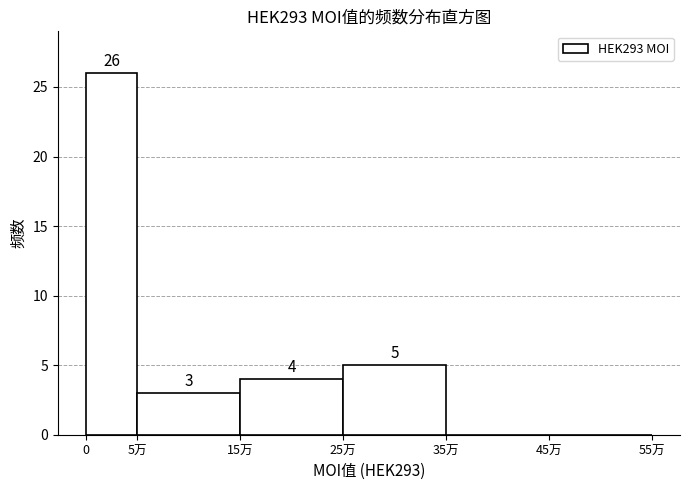

Reading left to right, extract all data points from this chart.

0=26	5万=3	15万=4	25万=5	35万=0	45万=0